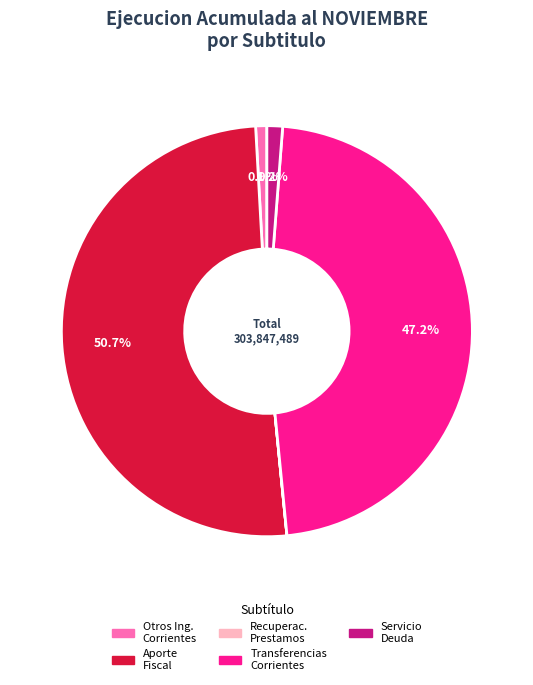

Does any single category account for the majority?

Yes